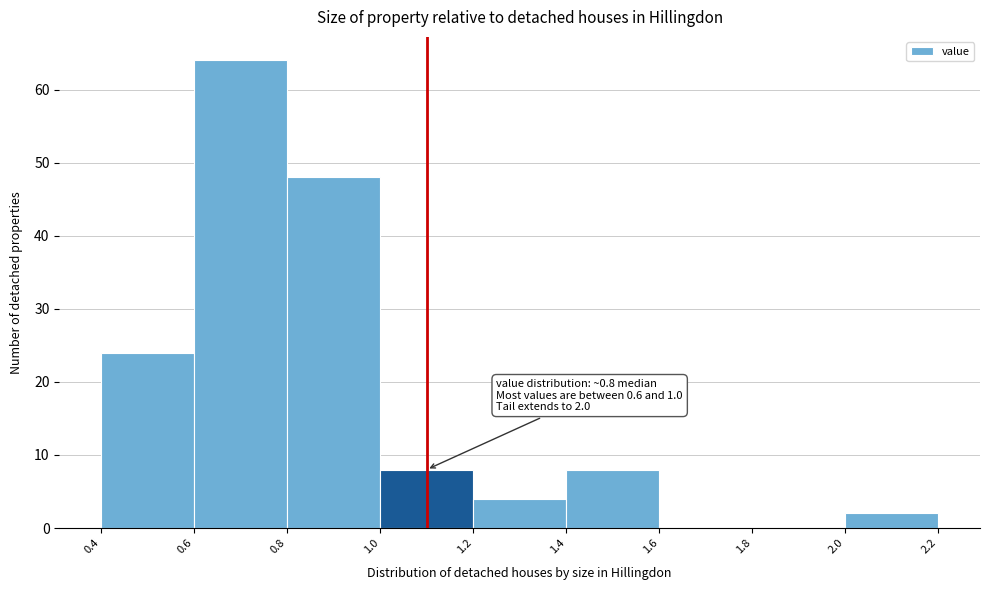

Over which range of the x-axis is the bar tallest?

0.6 to 0.8